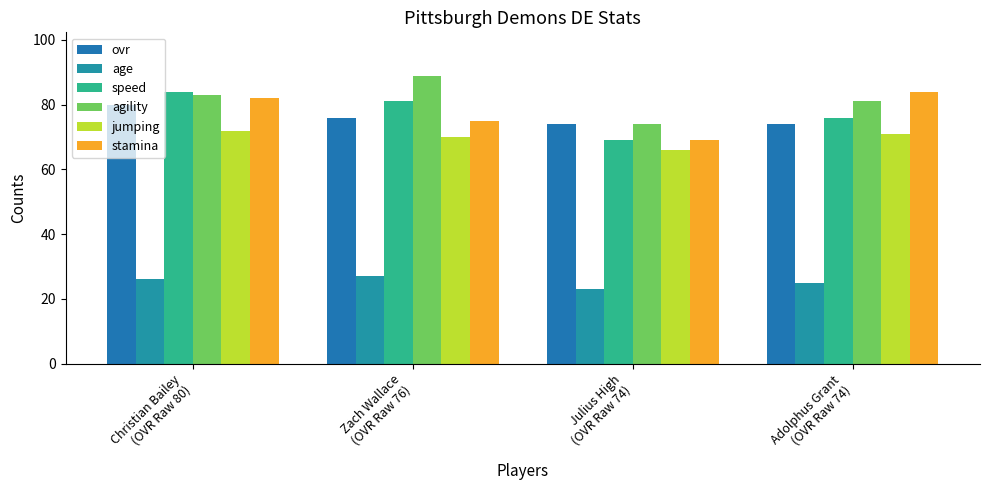

Where does the speed series first go above 81?

Christian Bailey
(OVR Raw 80)